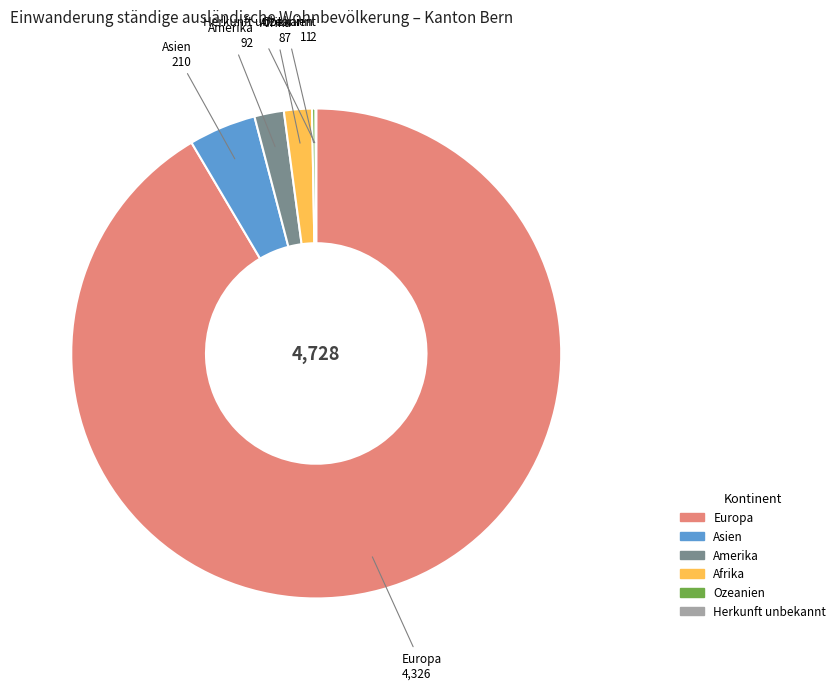

Which slice is the largest?

Europa